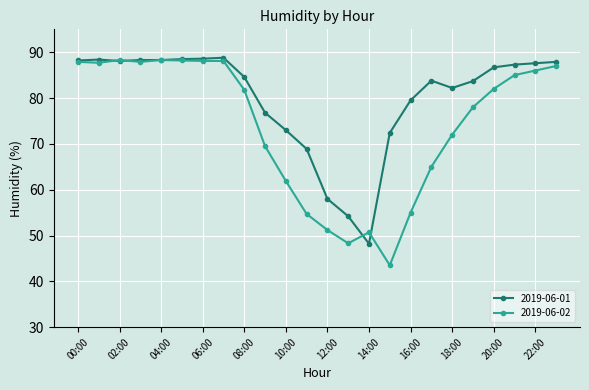

At how many categories does at least one series exceed 67?

21